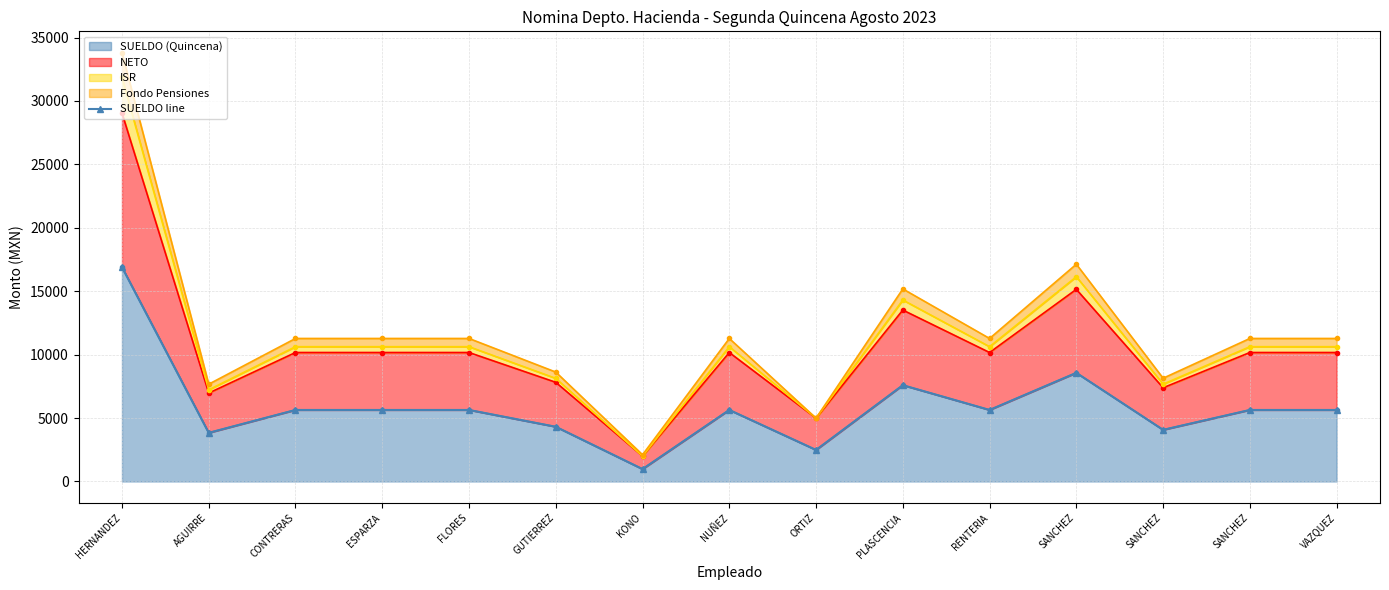

True or false: there are more than 1 points higher than both neighbors.

True